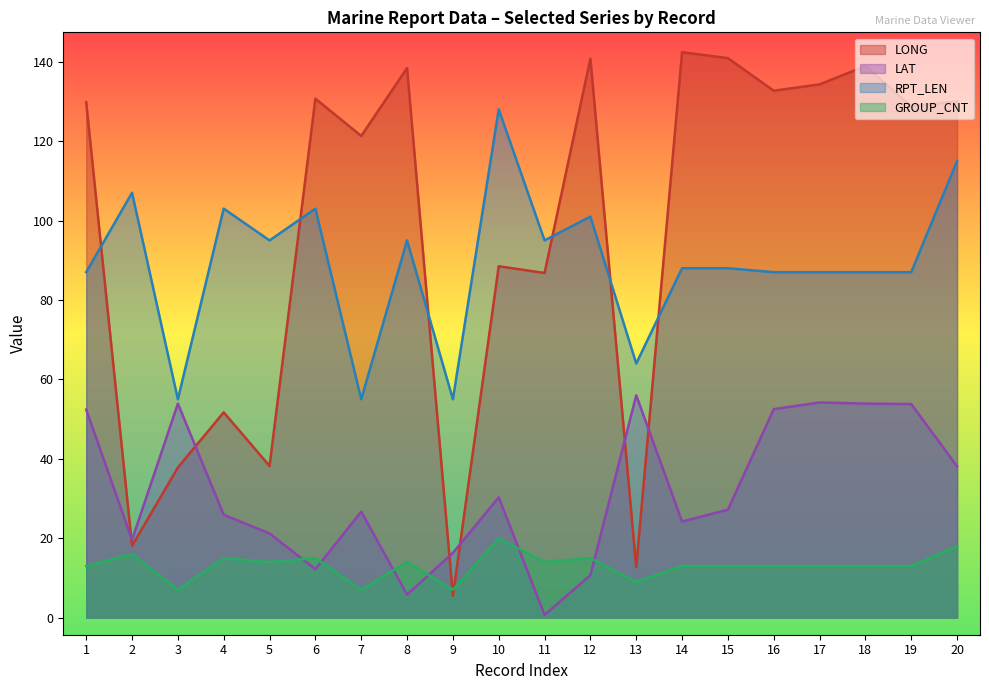

Reading left to right, transcribe all the data shown in this chart.

LONG: 129.8	18.1	37.8	51.7	38.2	130.7	121.3	138.4	5.5	88.5	86.8	140.8	12.7	142.4	140.9	132.7	134.3	138.9	128.8	130.0
LAT: 52.4	19.6	53.9	25.9	21.2	12.2	26.7	5.8	16.3	30.3	0.7	10.7	56.0	24.2	27.2	52.5	54.2	53.9	53.8	38.1
RPT_LEN: 87.0	107.0	55.0	103.0	95.0	103.0	55.0	95.0	55.0	128.0	95.0	101.0	64.0	88.0	88.0	87.0	87.0	87.0	87.0	115.0
GROUP_CNT: 13.0	16.0	7.0	15.0	14.0	15.0	7.0	14.0	7.0	20.0	14.0	15.0	9.0	13.0	13.0	13.0	13.0	13.0	13.0	18.0